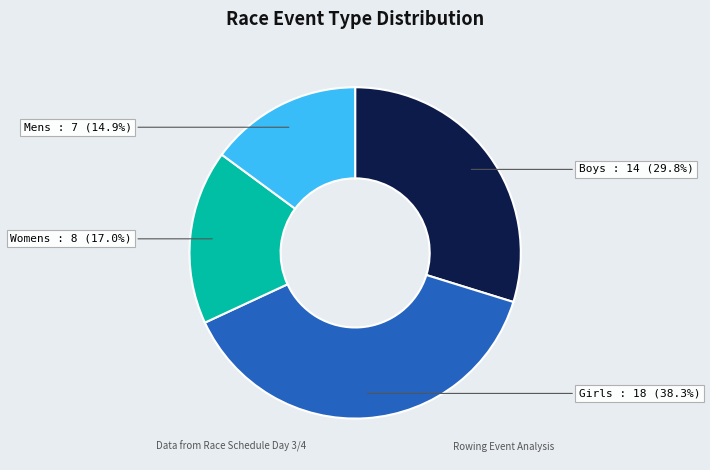

Is there any slice that represents more than half of the pie?

No